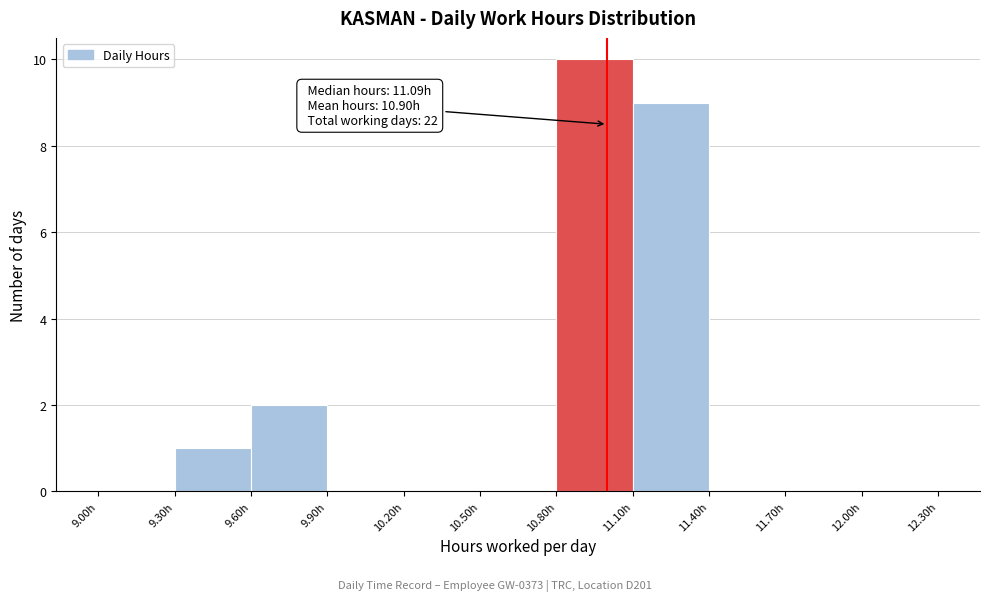

Over which range of the x-axis is the bar tallest?

10.8 to 11.1